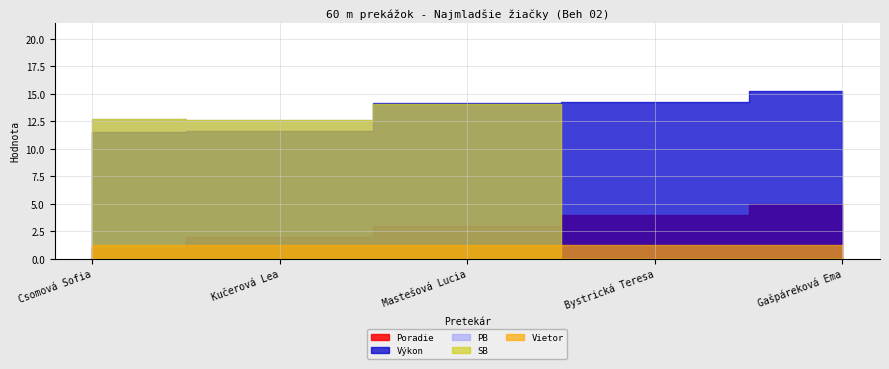

Reading left to right, what are all the values shown in this chart?

Poradie: 1.0	2.0	3.0	4.0	5.0
Výkon: 11.5	11.6	14.1	14.3	15.3
PB: 12.7	12.6	14.1	0.0	0.0
SB: 12.7	12.6	14.1	0.0	0.0
Vietor: 1.3	1.3	1.3	1.3	1.3